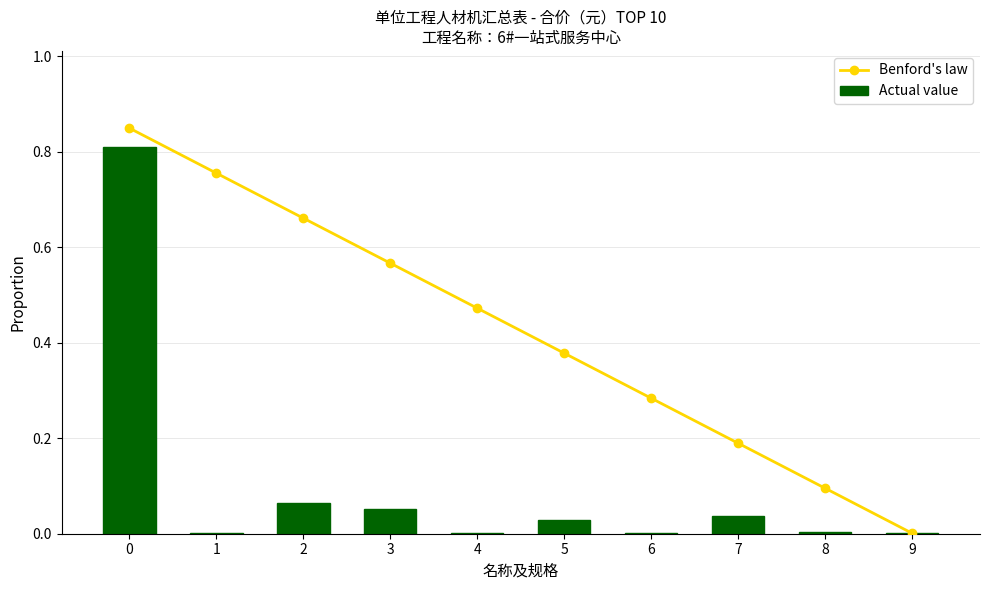

The Benford's law series shows 0.0 at 9. True or false?

False